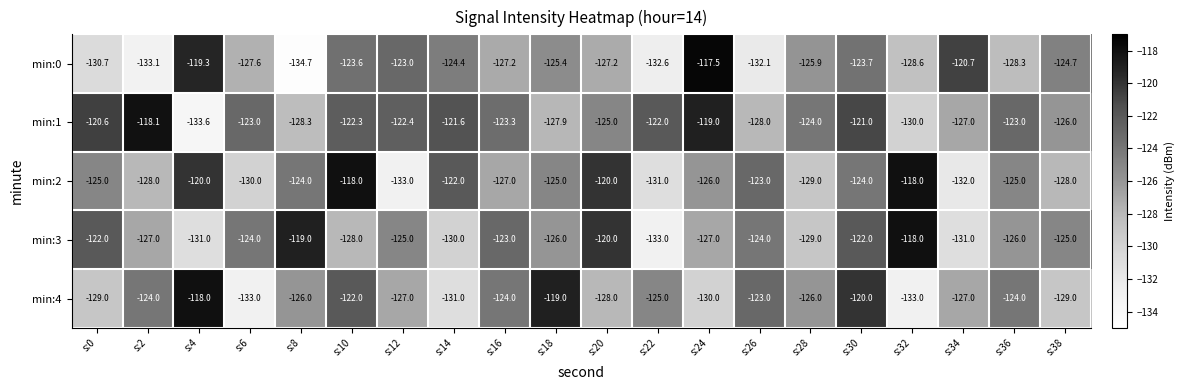

What is the sum of the min:1 values at s:34 and s:20?

-252.0